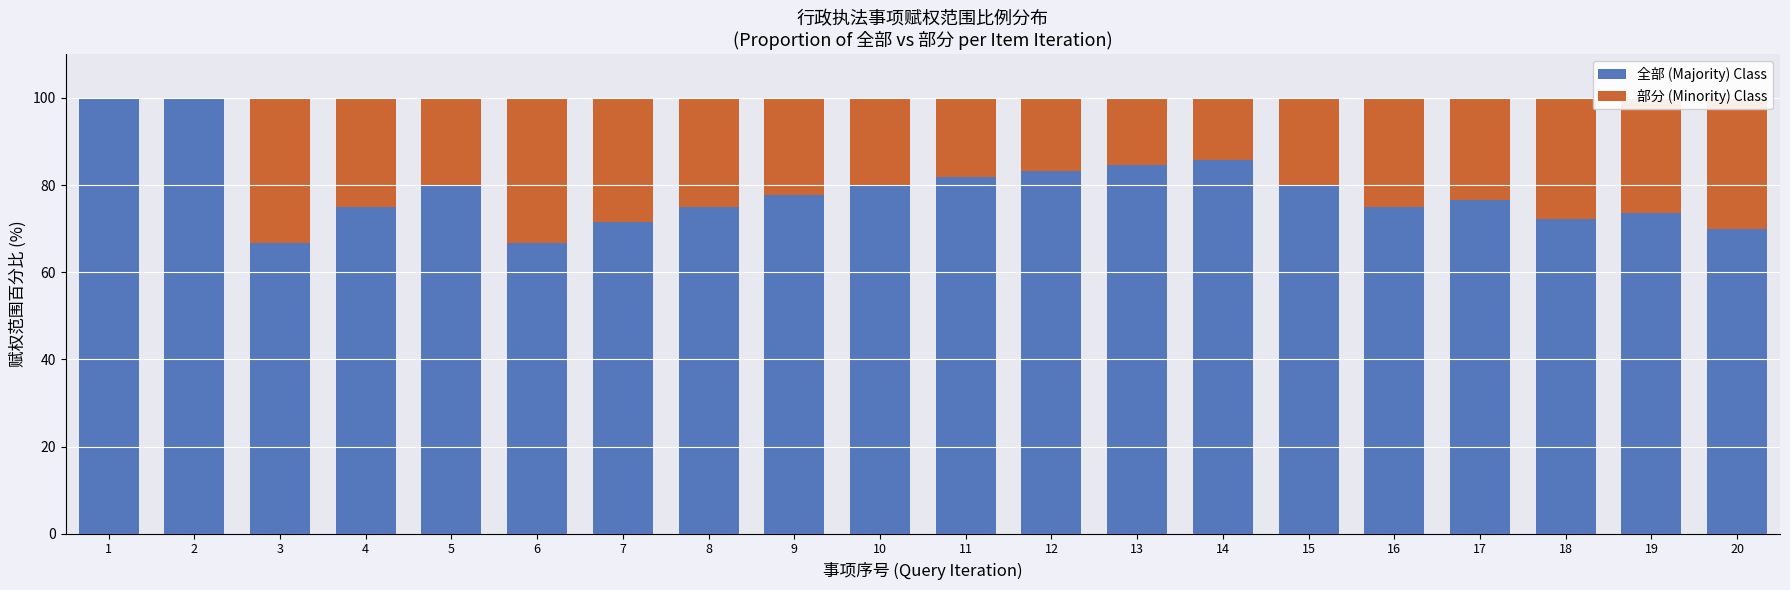

What is the total value across all series at 20?

100.0